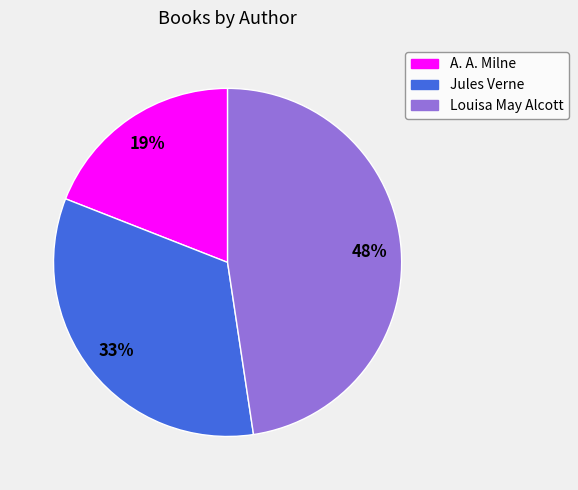

Approximately how many times larger is the value at Louisa May Alcott compared to A. A. Milne?

2.5